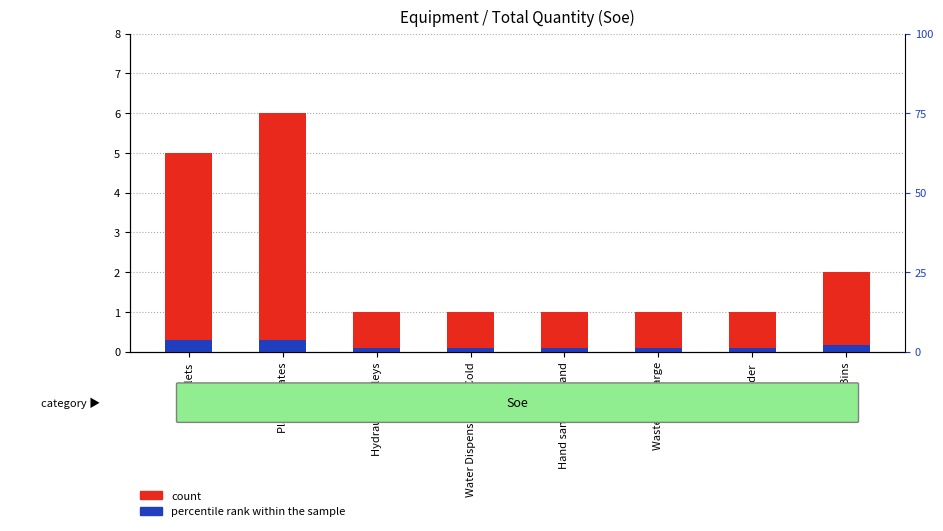

Where is percentile rank within the sample nearest to the value 0?

Hydraulic Trolleys